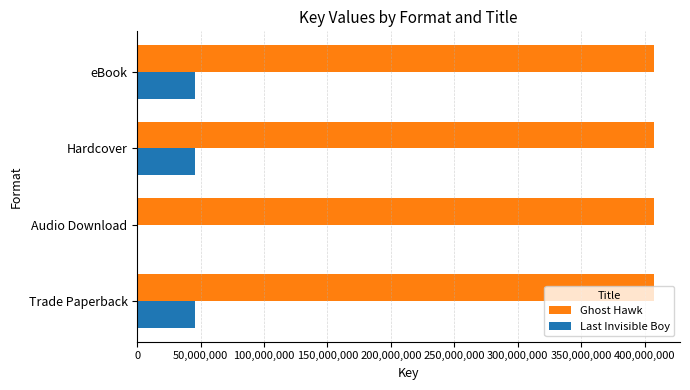

Between Audio Download and Hardcover, which series saw the biggest shift?

Last Invisible Boy